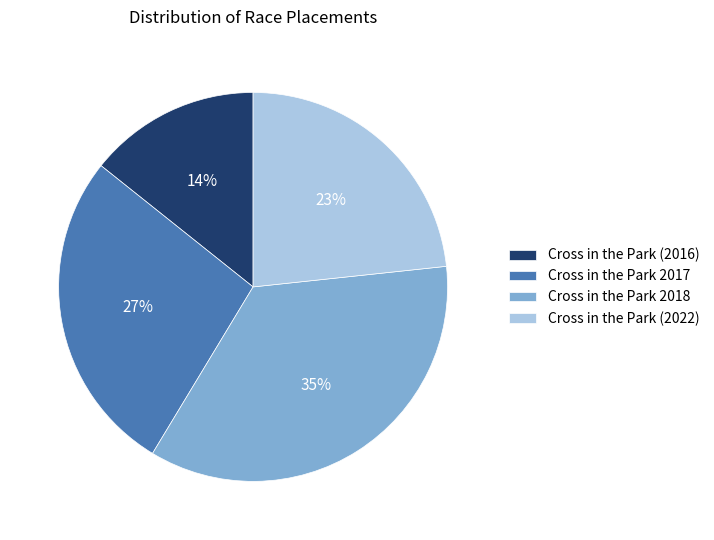

True or false: Cross in the Park (2016) accounts for 1% of the total.

False